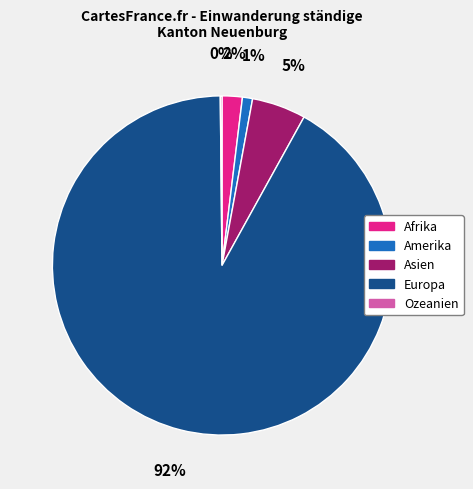

Is there any slice that represents more than half of the pie?

Yes